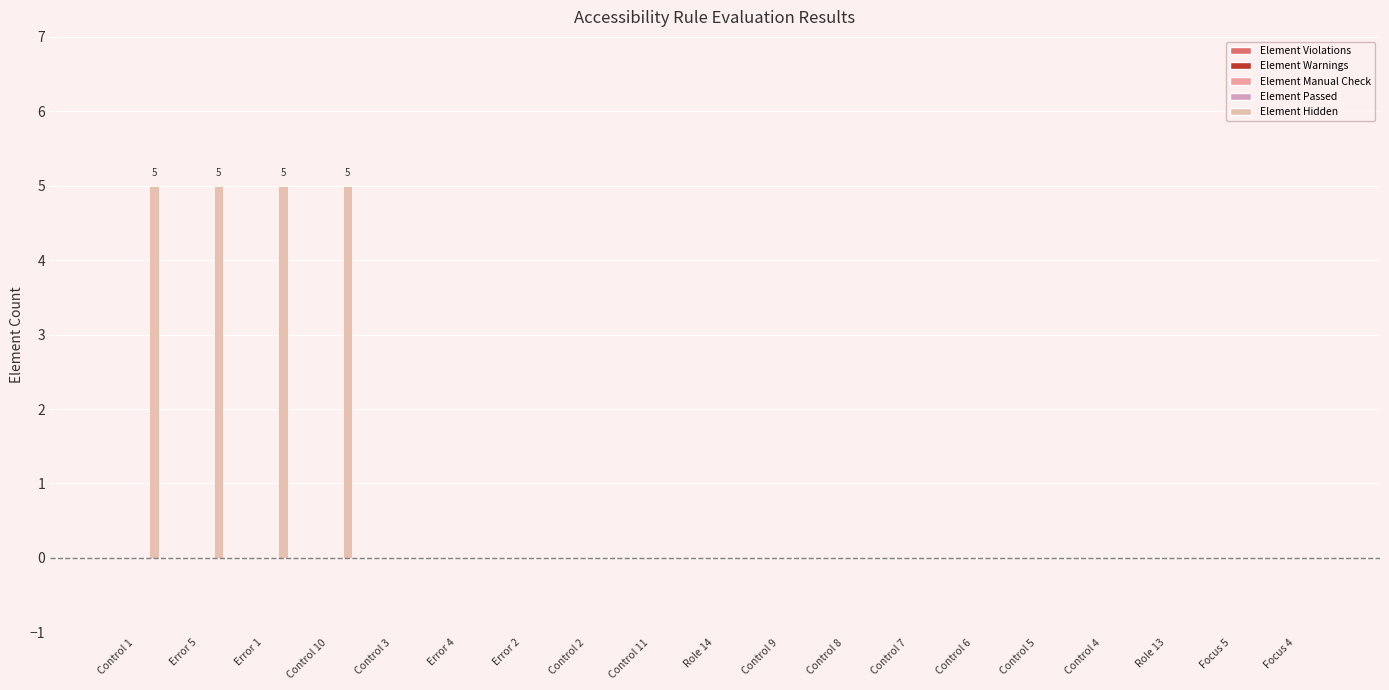

Count the number of categories in the chart.

19